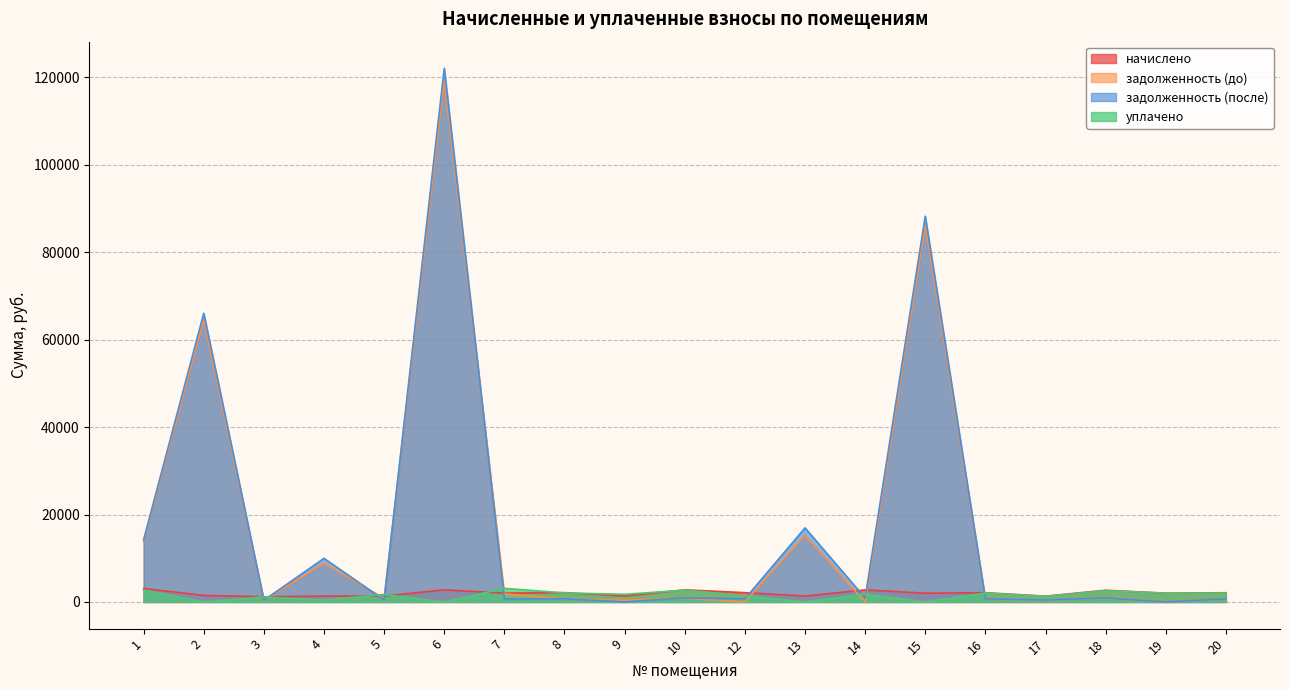

Which series has the largest range (max minus min)?

задолженность (после)